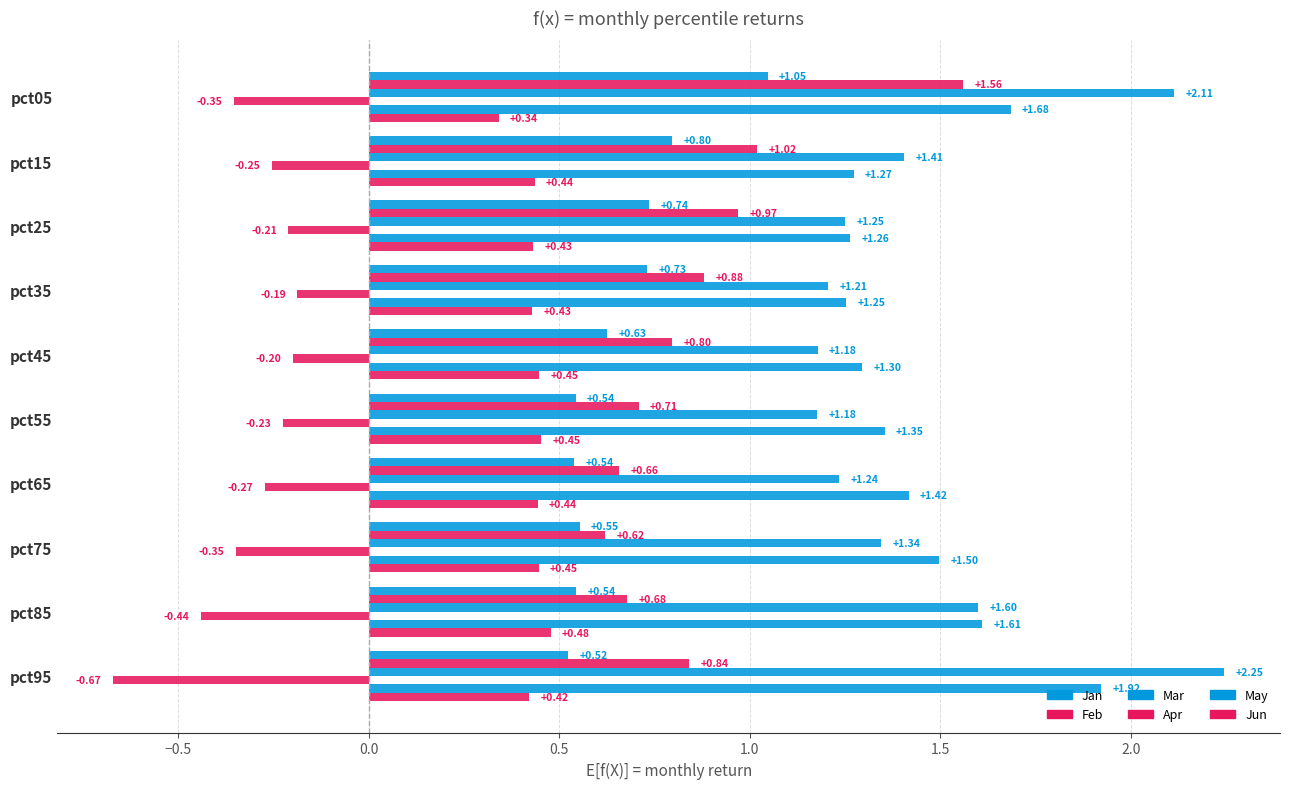

Count the number of categories in the chart.

10